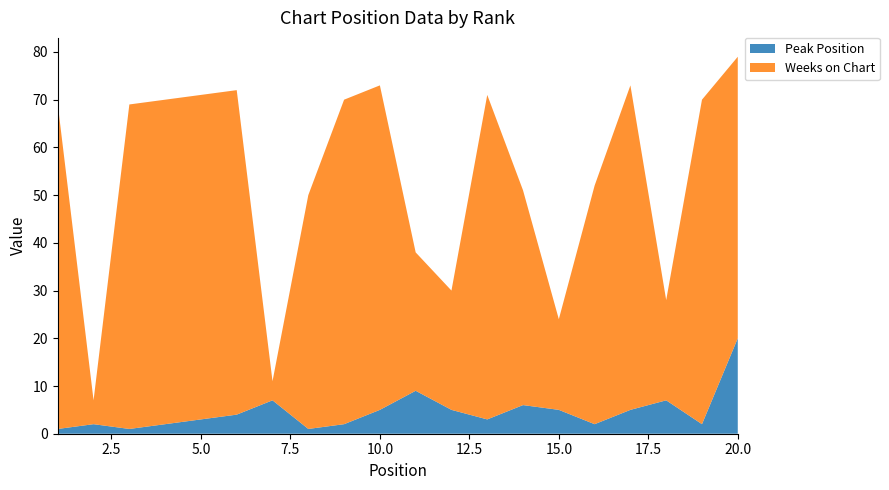

Reading left to right, what are all the values shown in this chart?

Peak Position: 1	2	1	2	3	4	7	1	2	5	9	5	3	6	5	2	5	7	2	20
Weeks on Chart: 68	5	68	68	68	68	4	49	68	68	29	25	68	45	19	50	68	21	68	59